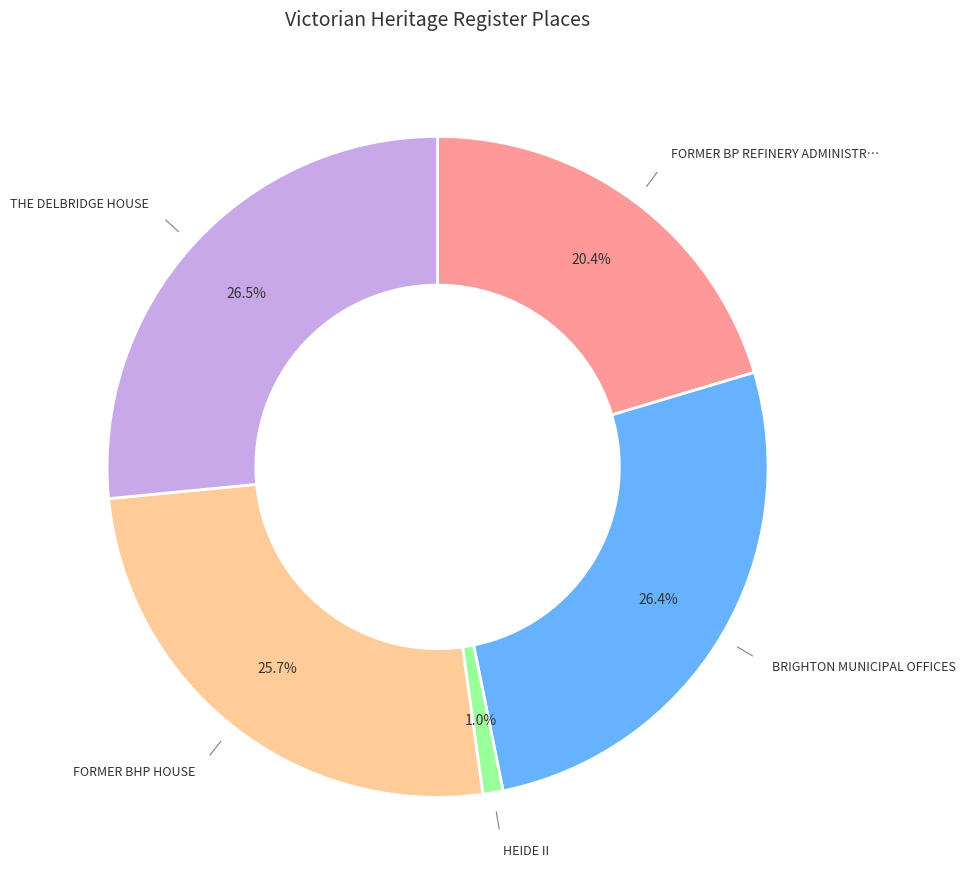

To the nearest percent, what is the average slice percentage?

20%